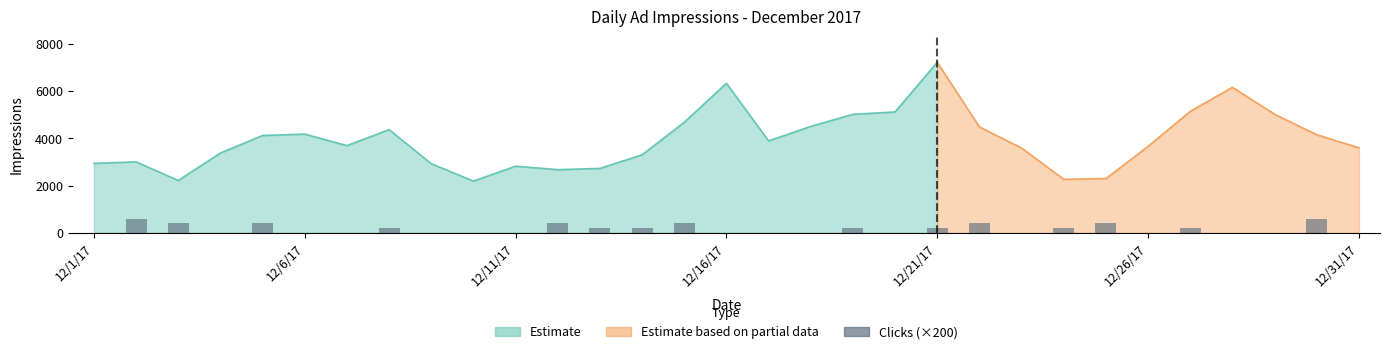

True or false: the data shows 200 at 18.

True